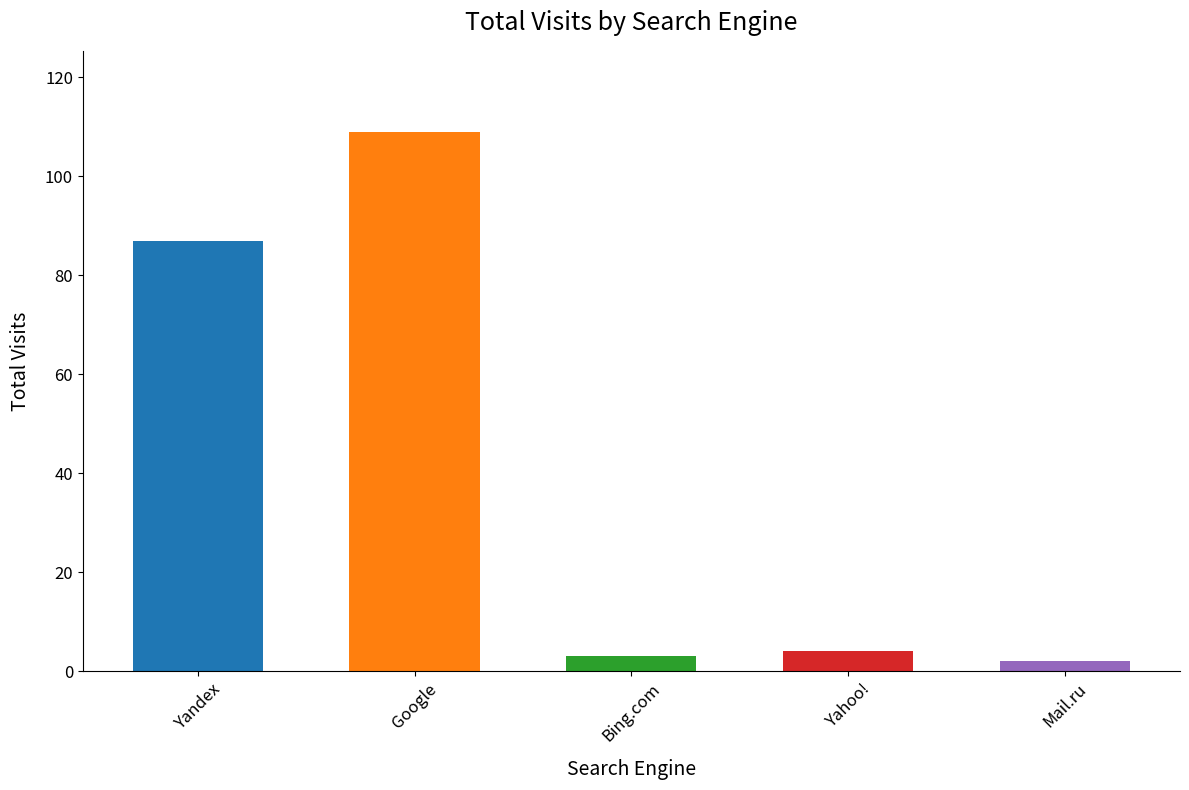

Which category has the highest value across all series?

Google